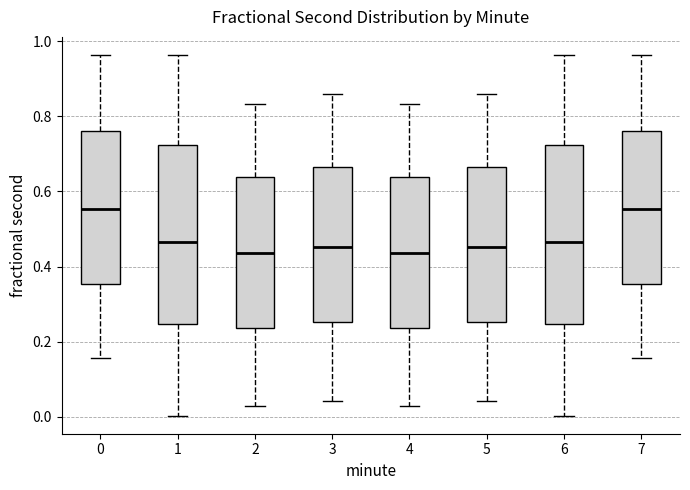

Reading left to right, transcribe this box plot: for each box, give where its median line is, the range the box spans, and where its two whiskers end, as read against the y-axis. The values are not printed on the chart, so give them approximately, as read against the axis.

0: median 0.56, box 0.36 to 0.76, whiskers 0.16 to 0.96
1: median 0.46, box 0.24 to 0.72, whiskers 0.00 to 0.96
2: median 0.44, box 0.24 to 0.64, whiskers 0.02 to 0.84
3: median 0.46, box 0.26 to 0.66, whiskers 0.04 to 0.86
4: median 0.44, box 0.24 to 0.64, whiskers 0.02 to 0.84
5: median 0.46, box 0.26 to 0.66, whiskers 0.04 to 0.86
6: median 0.46, box 0.24 to 0.72, whiskers 0.00 to 0.96
7: median 0.56, box 0.36 to 0.76, whiskers 0.16 to 0.96